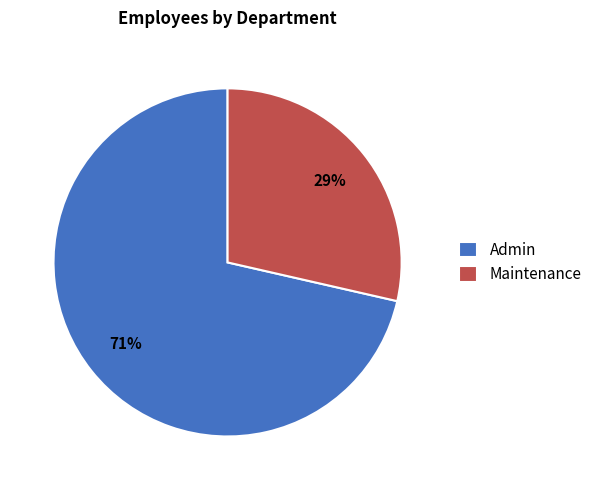

The Admin slice represents 60% of the pie. True or false?

False